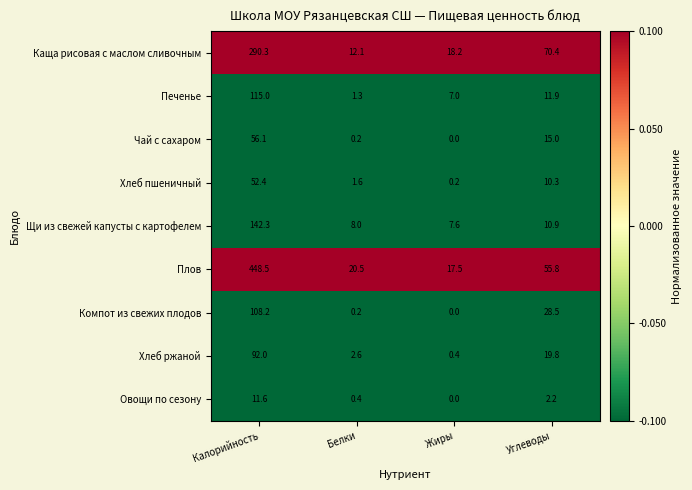

Which series has the largest range (max minus min)?

Плов